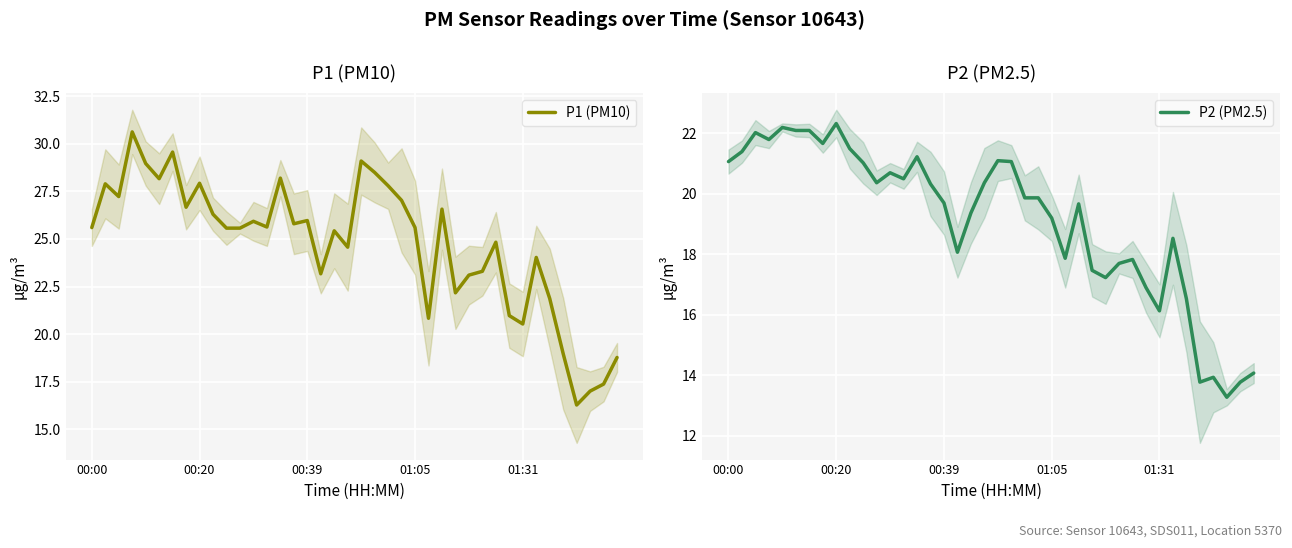

Where does the P2 (PM2.5) series first go above 19?

00:00